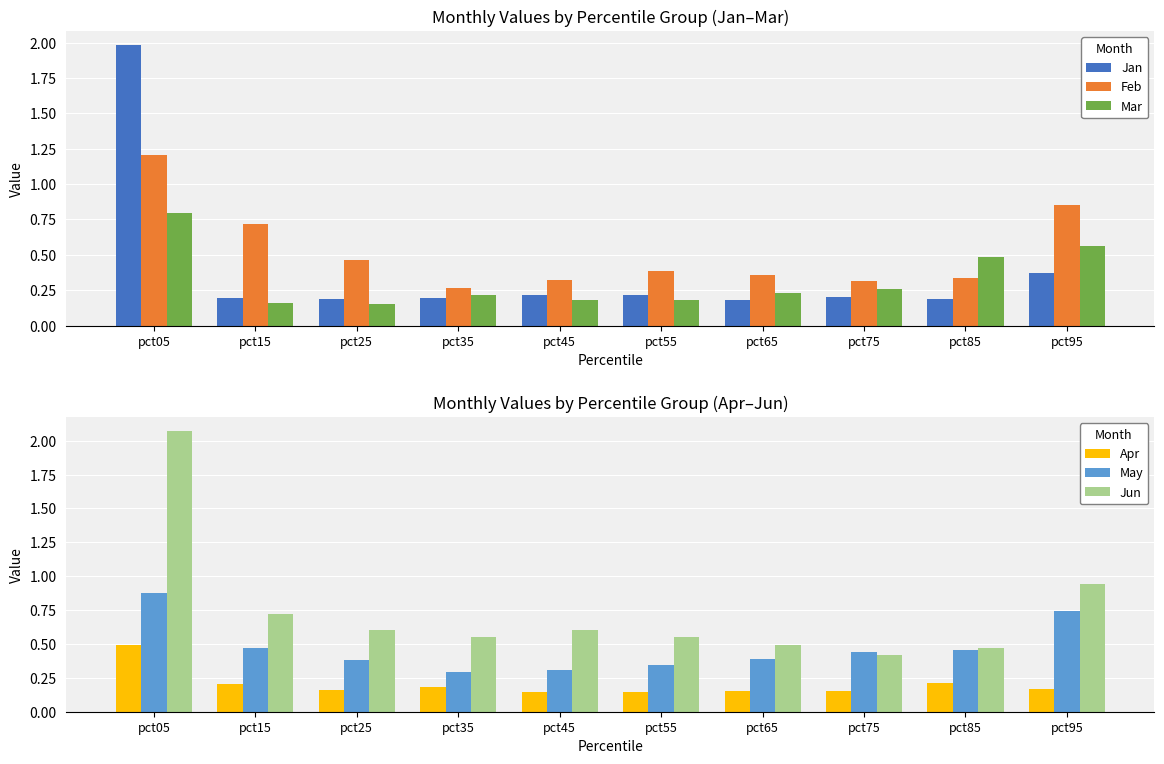

List the series in order of their peak value, lowest first.

Apr, Mar, May, Feb, Jan, Jun